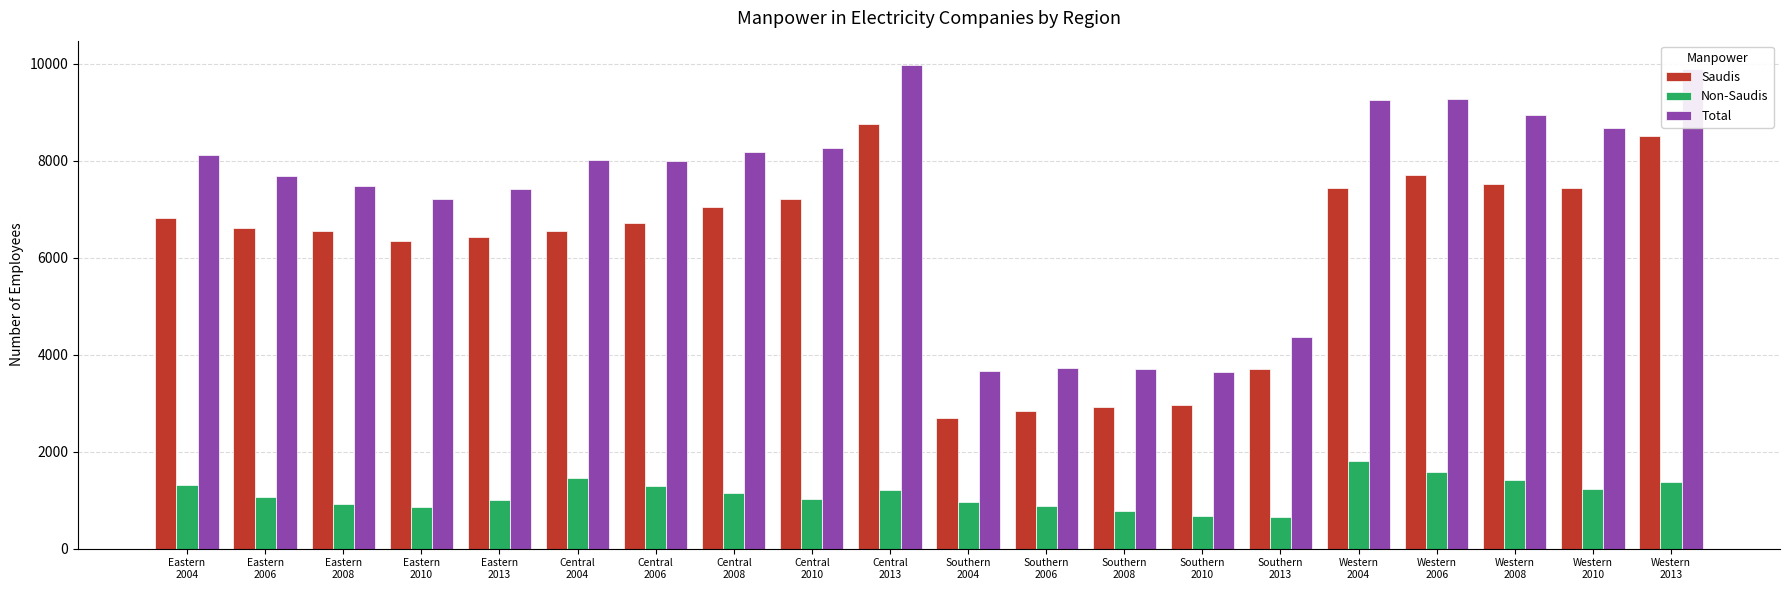

Which series has the largest total across all categories?

Total